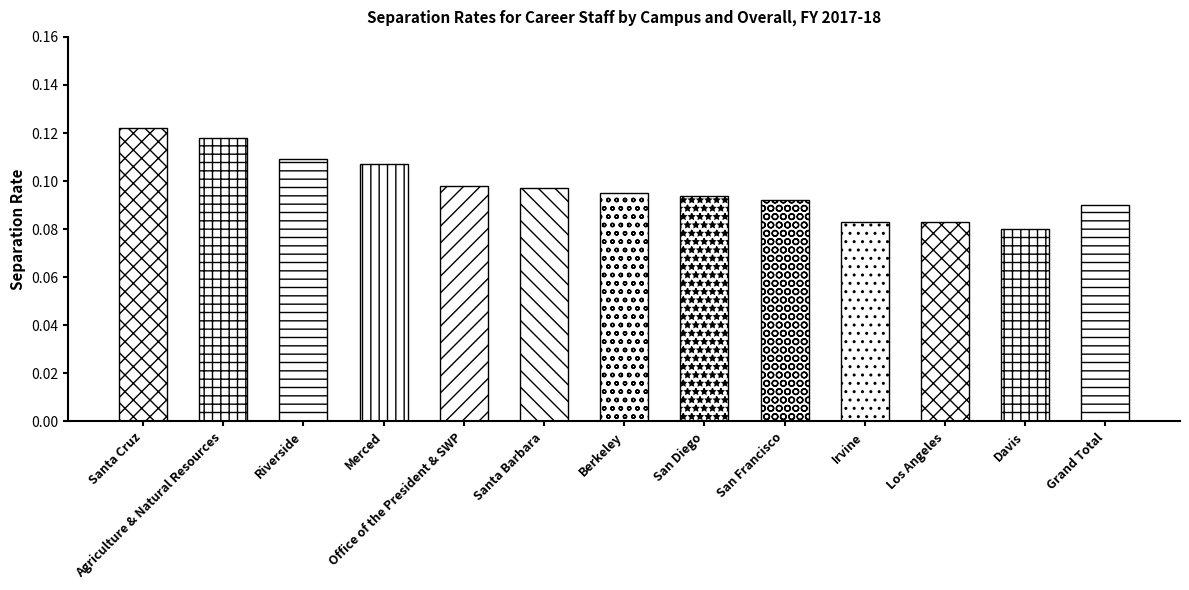

How many bars are there in total?

13